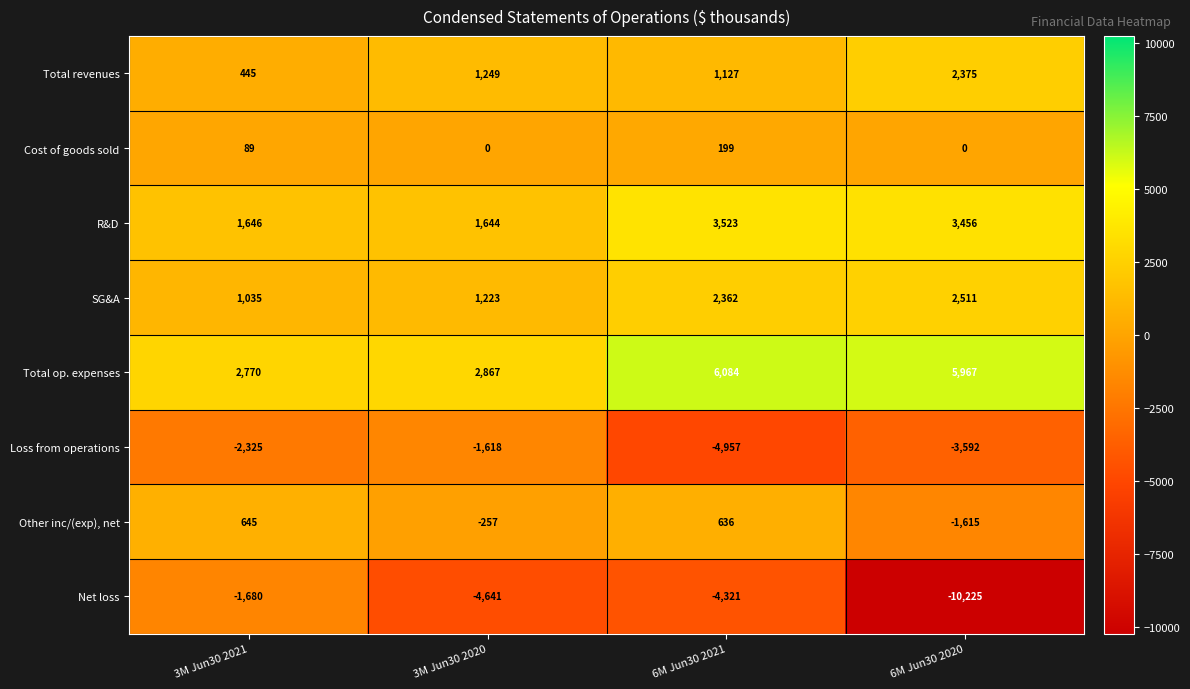

How many distinct data groups are displayed?

8